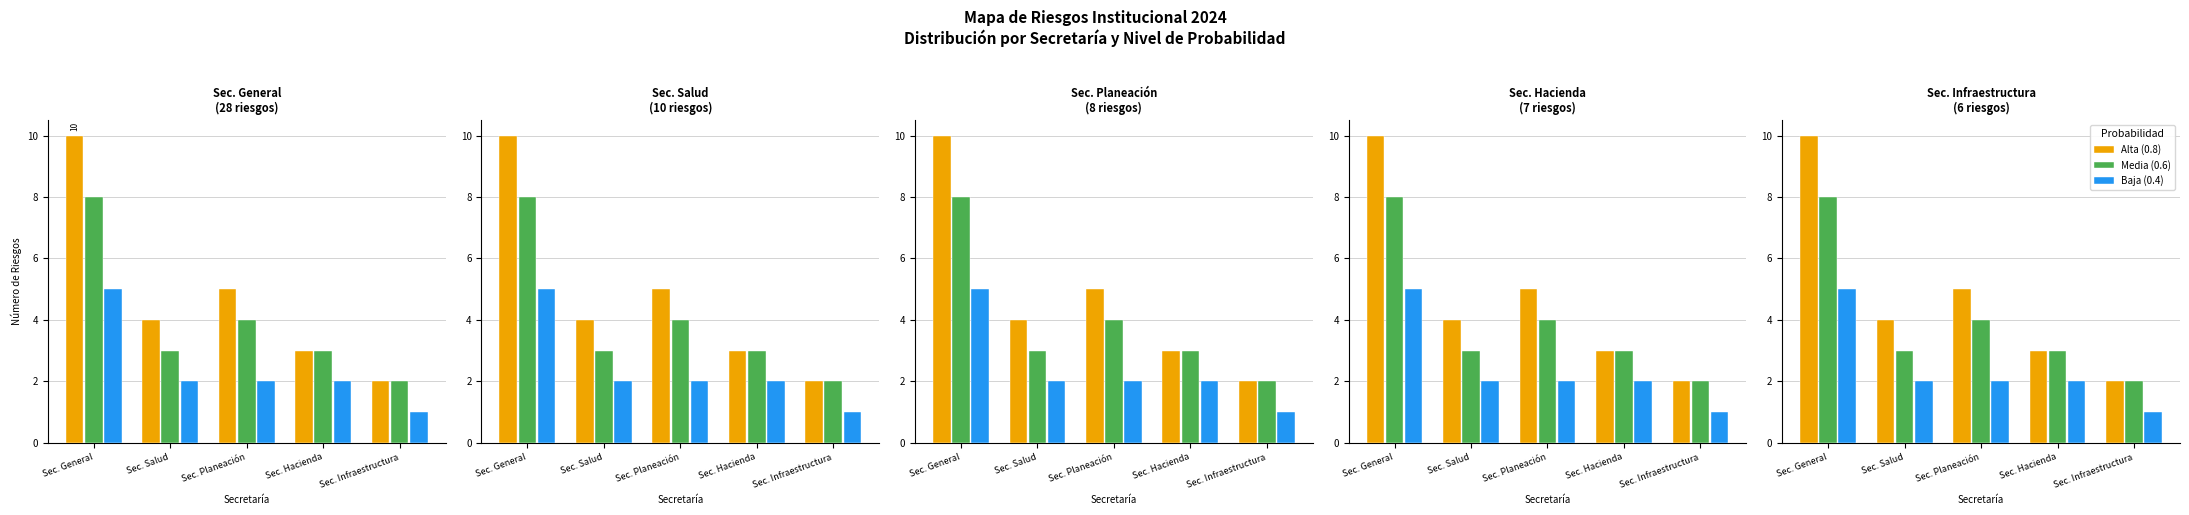

What is the minimum value for Media (0.6)?

2